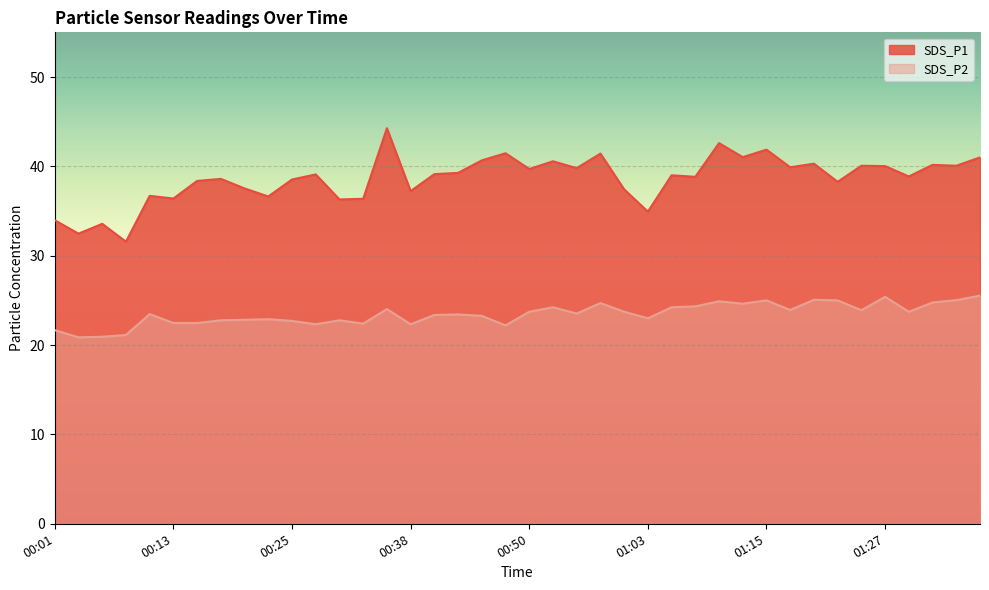

Which category has the highest value in the SDS_P1 series?

00:35